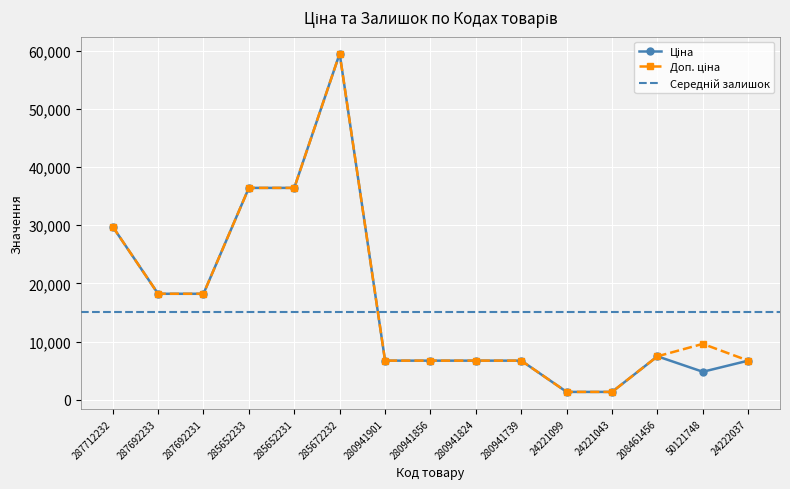

How many data points in Ціна are less than 6710?

3